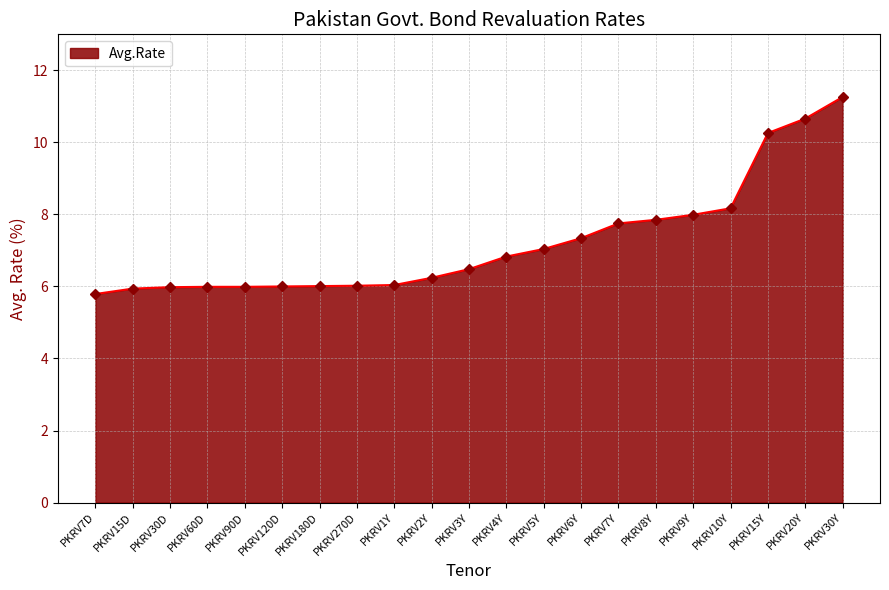

Which label corresponds to the largest value in the chart?

PKRV30Y